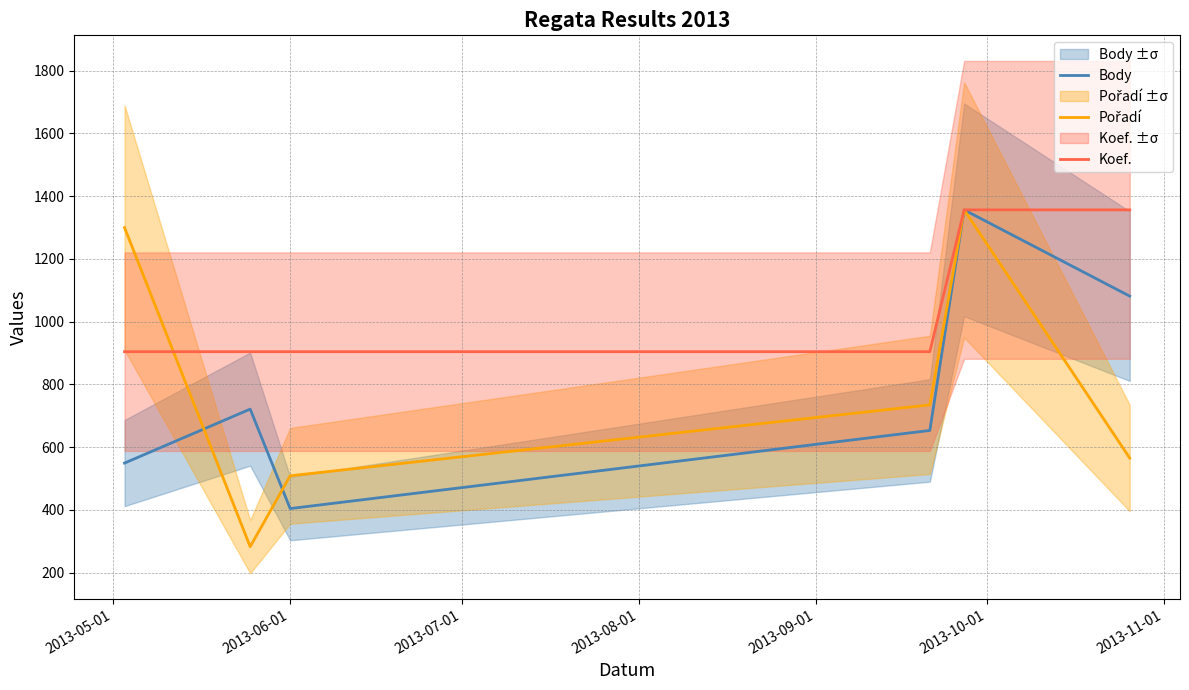

Which series has the largest total across all categories?

Koef.